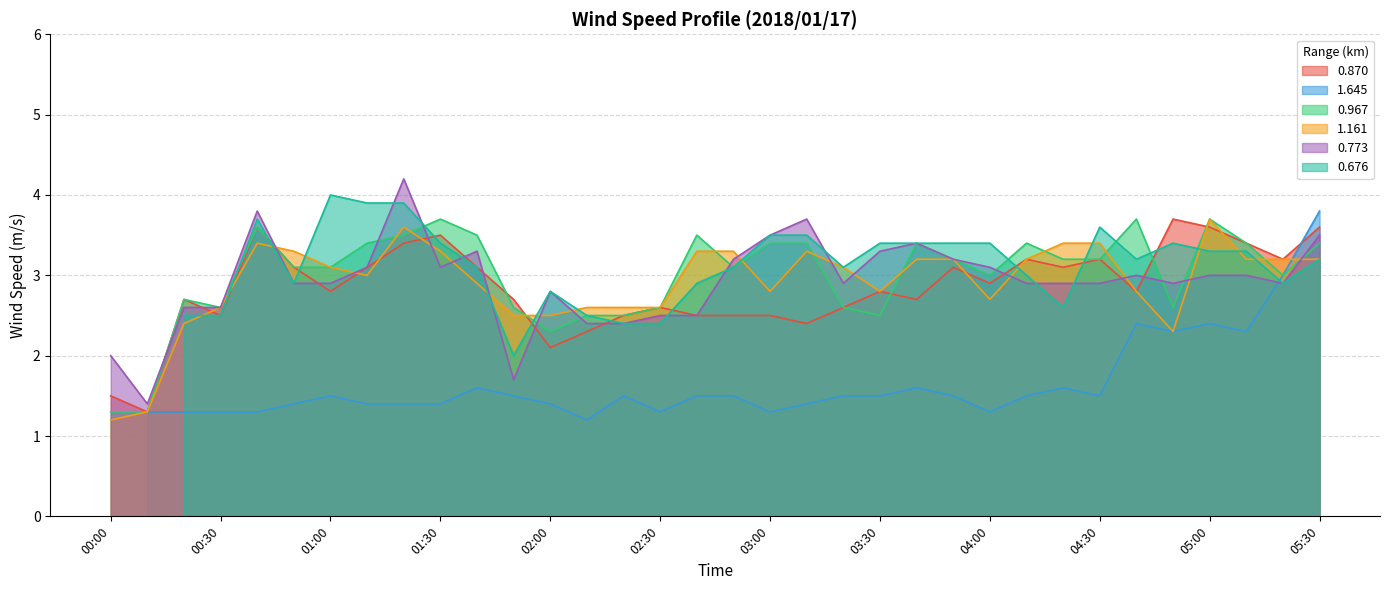

What is the value of the 0.773 point at the 18th from the left?

3.2